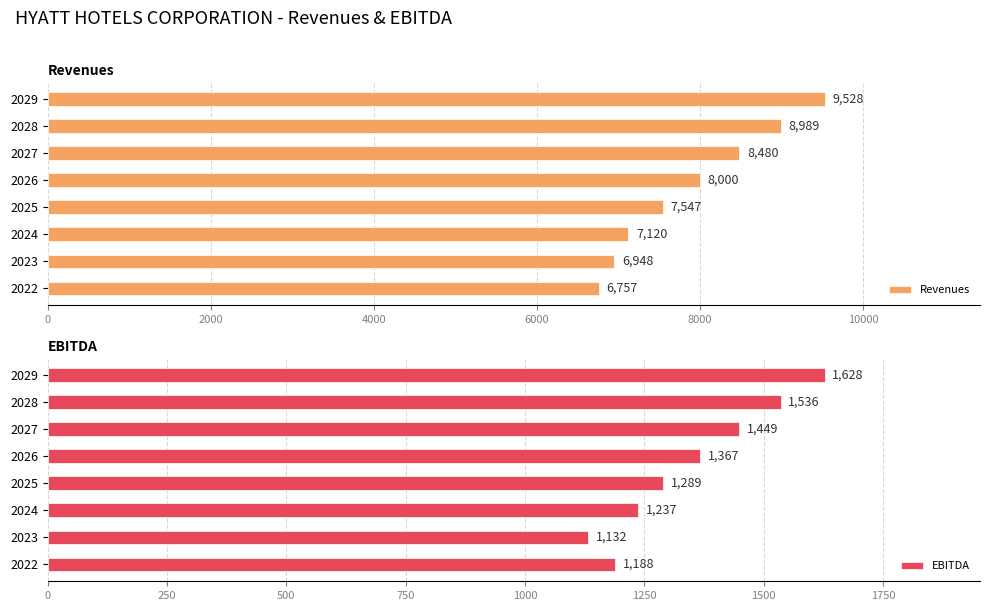

What is the minimum value shown in the chart?

1132.0